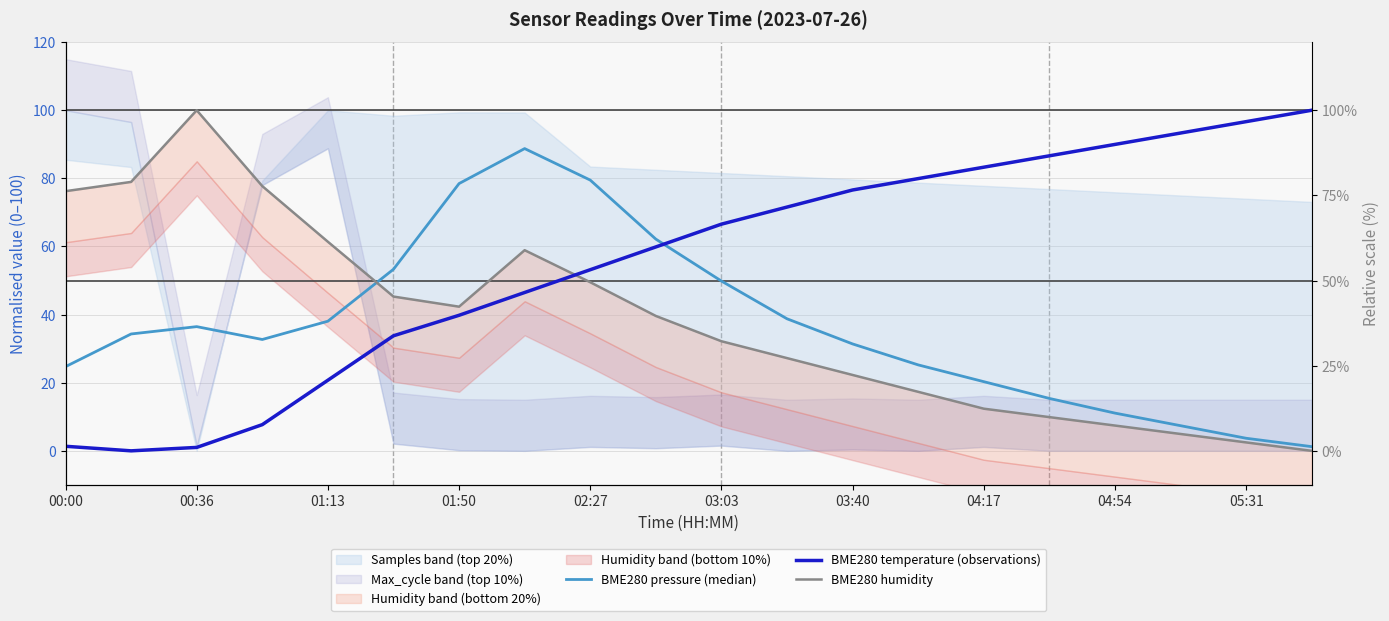

In BME280 pressure (median), how many points are lower than both neighbors (excluding endpoints)?

1